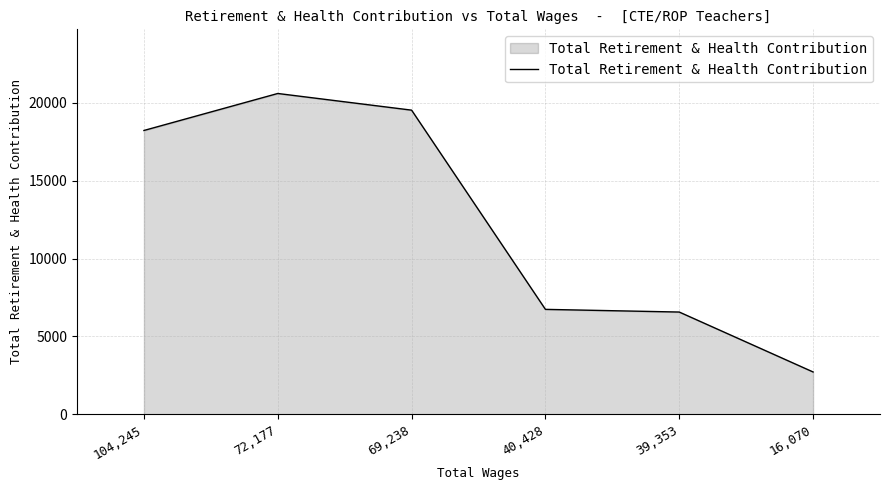

The chart shows a value of 20606 at 72,177. True or false?

True